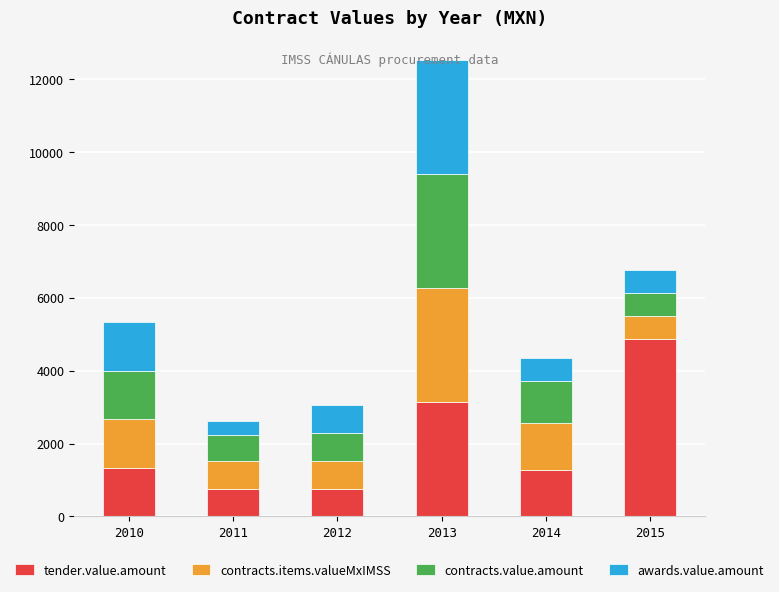

What are all the series names shown in the legend?

tender.value.amount, contracts.items.valueMxIMSS, contracts.value.amount, awards.value.amount